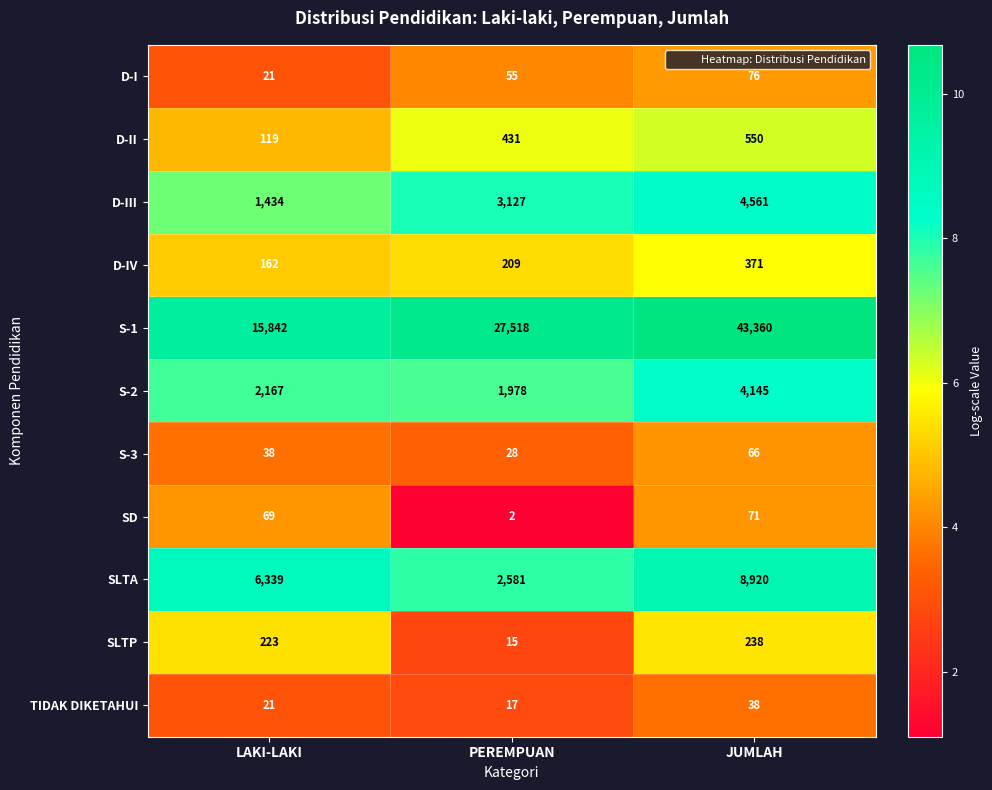

Count the number of categories in the chart.

3